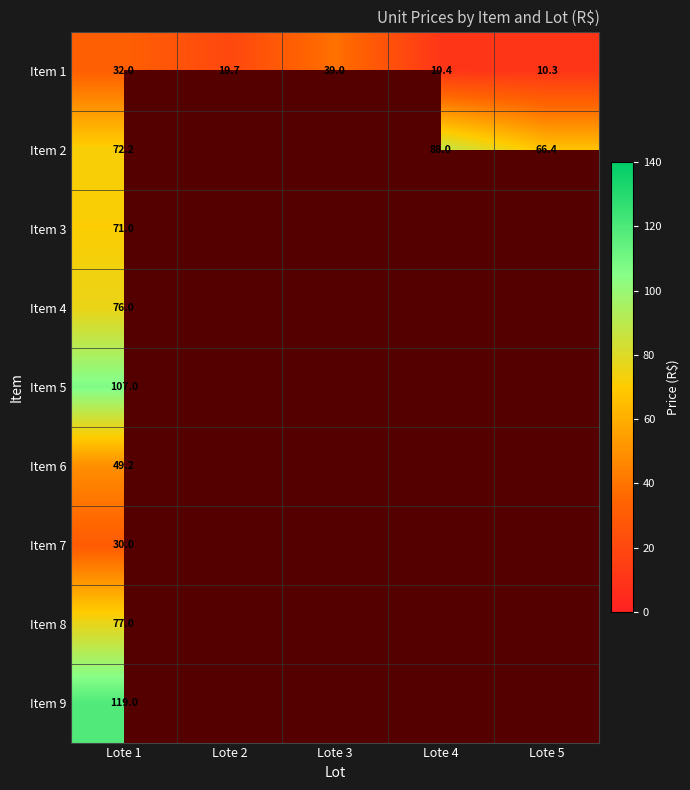

The value of Item 1 at Lote 2 is 19.7. True or false?

True